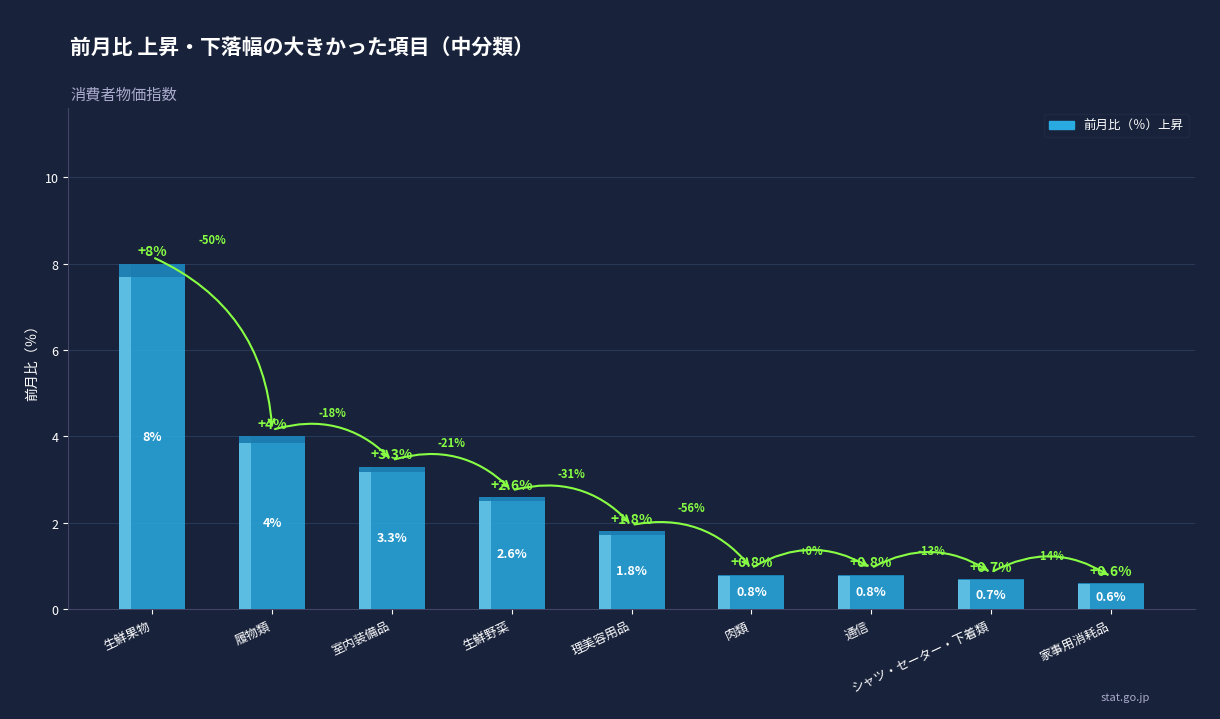

Reading right to left, what are all the values shown in this chart?

家事用消耗品=0.6	シャツ・セーター・下着類=0.7	通信=0.8	肉類=0.8	理美容用品=1.8	生鮮野菜=2.6	室内装備品=3.3	履物類=4.0	生鮮果物=8.0